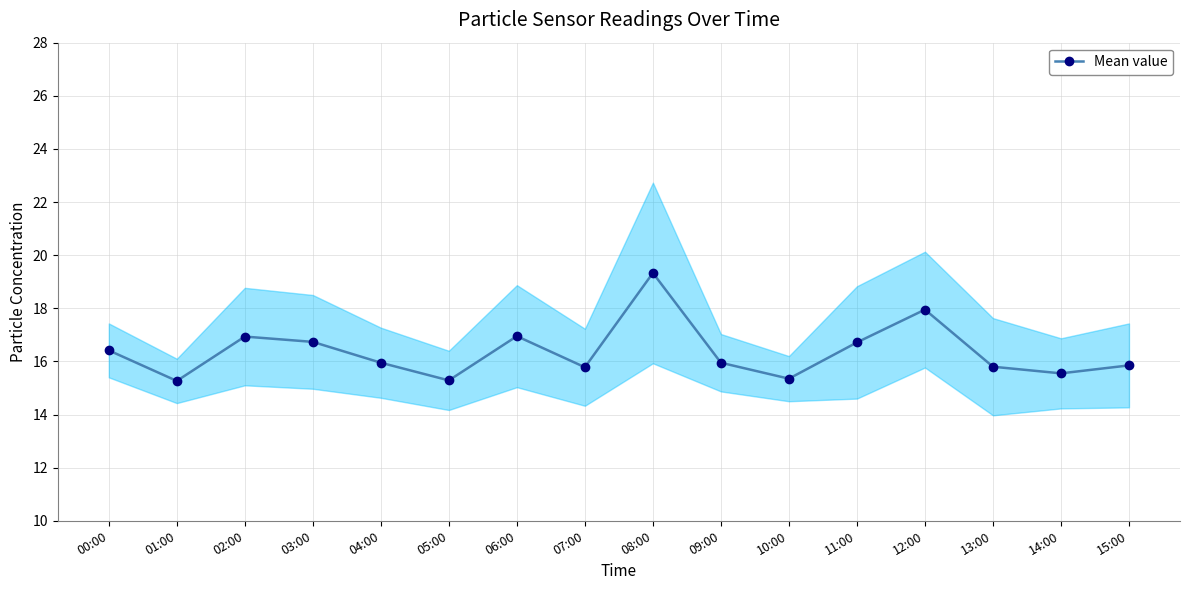

Read the value at 02:00.

16.9